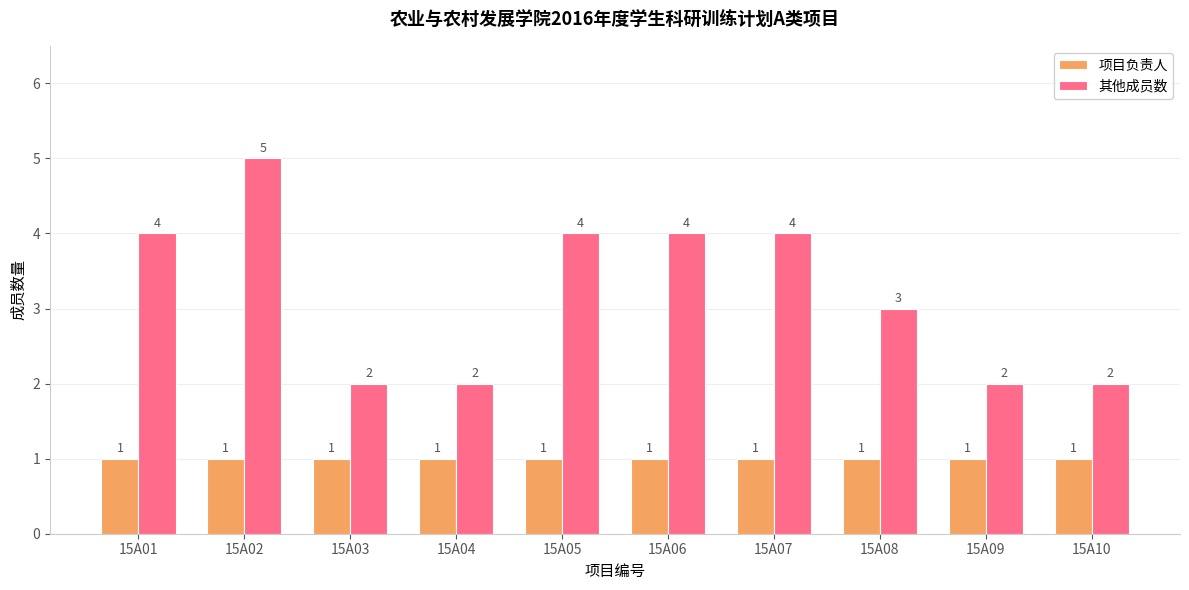

What is the value of the 其他成员数 bar at the 1st from the left?

4